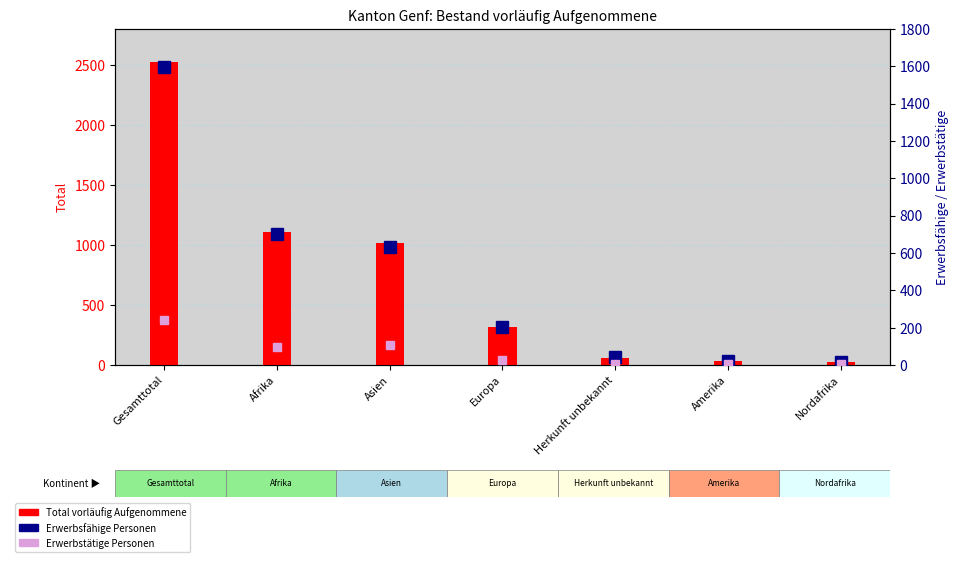

Which label corresponds to the largest value in the chart?

Gesamttotal